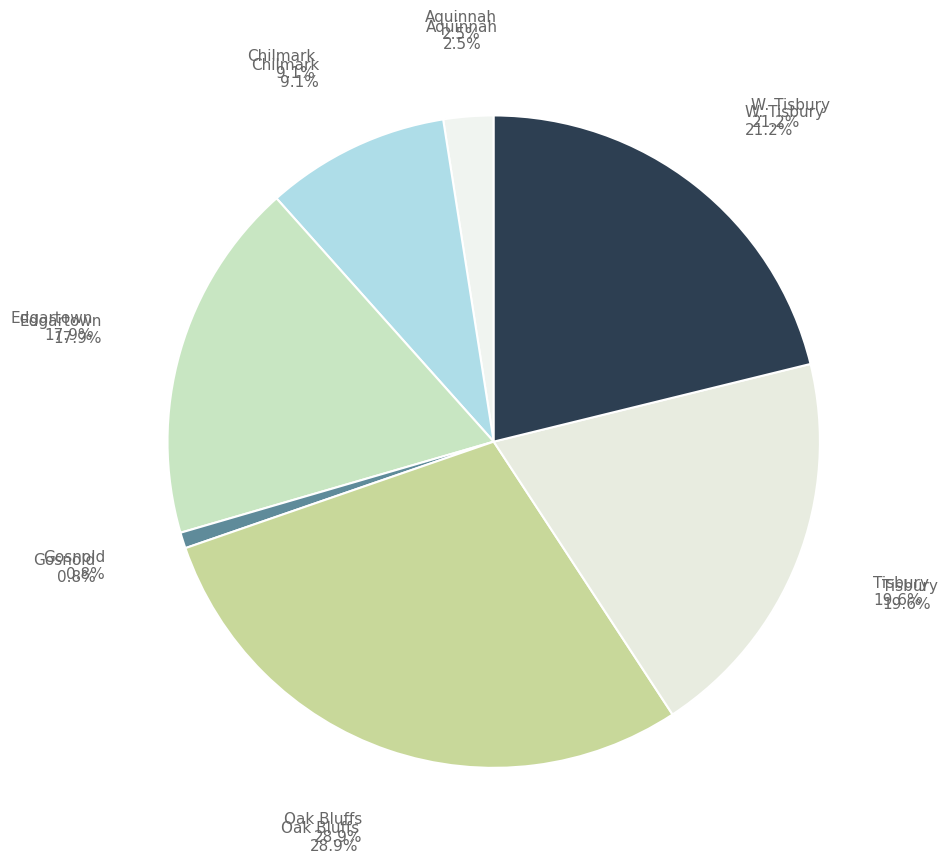

How many slices are in this pie chart?

7